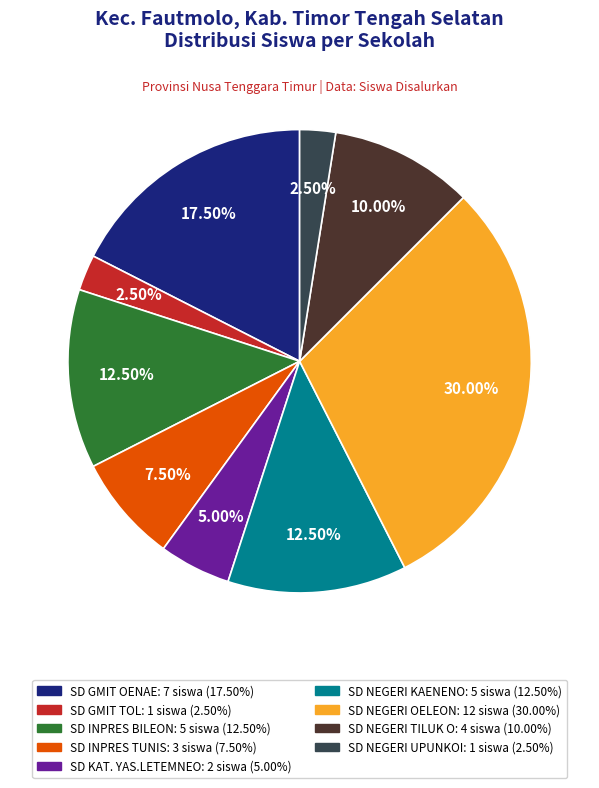

The SD NEGERI OELEON slice represents 36% of the pie. True or false?

False